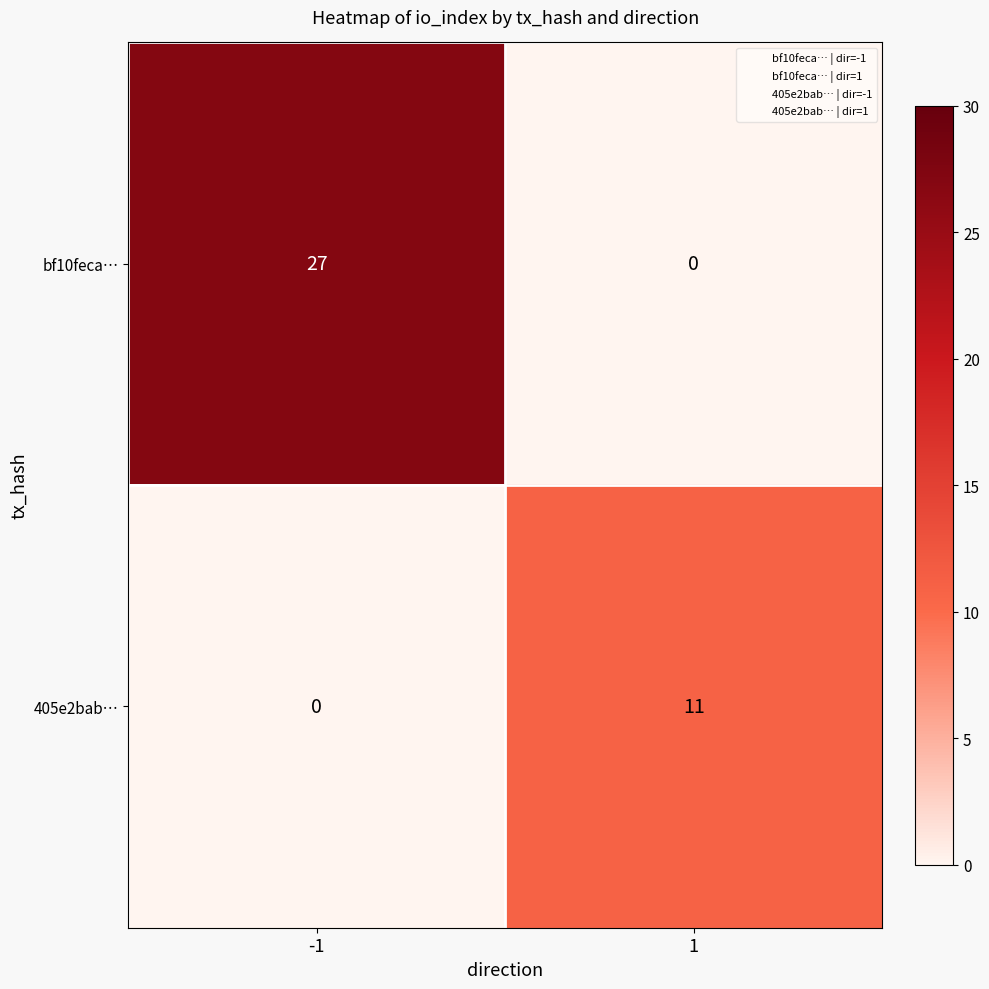

What is the total value across all series at 1?

11